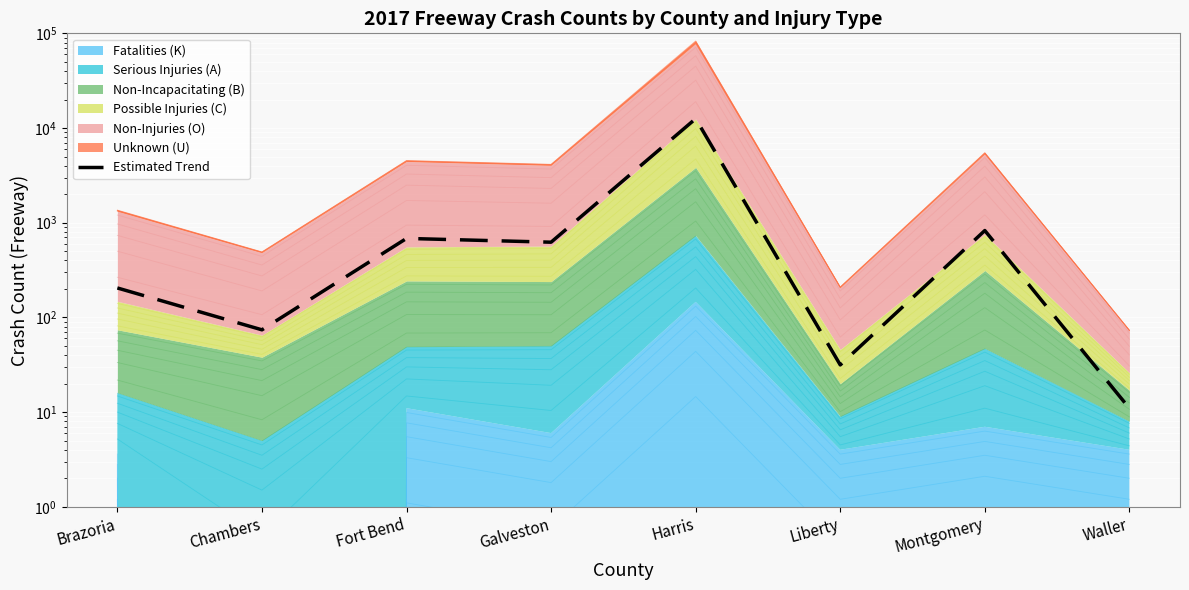

What is the maximum value shown in the chart?

12557.5